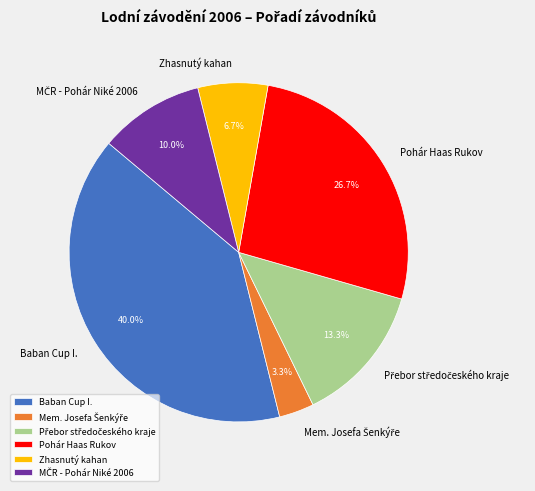

What is the ratio of the value at Pohár Haas Rukov to the value at Zhasnutý kahan?

4.0